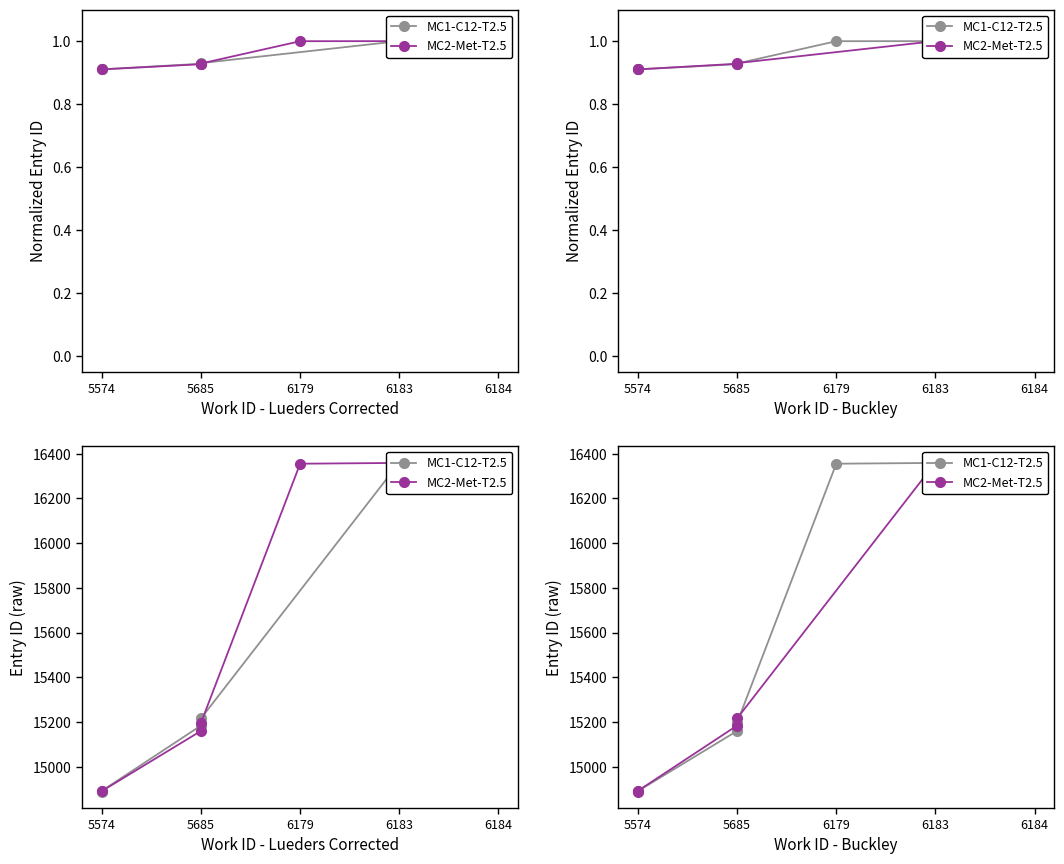

True or false: MC1-C12-T2.5 and MC2-Met-T2.5 cross at least once.

False